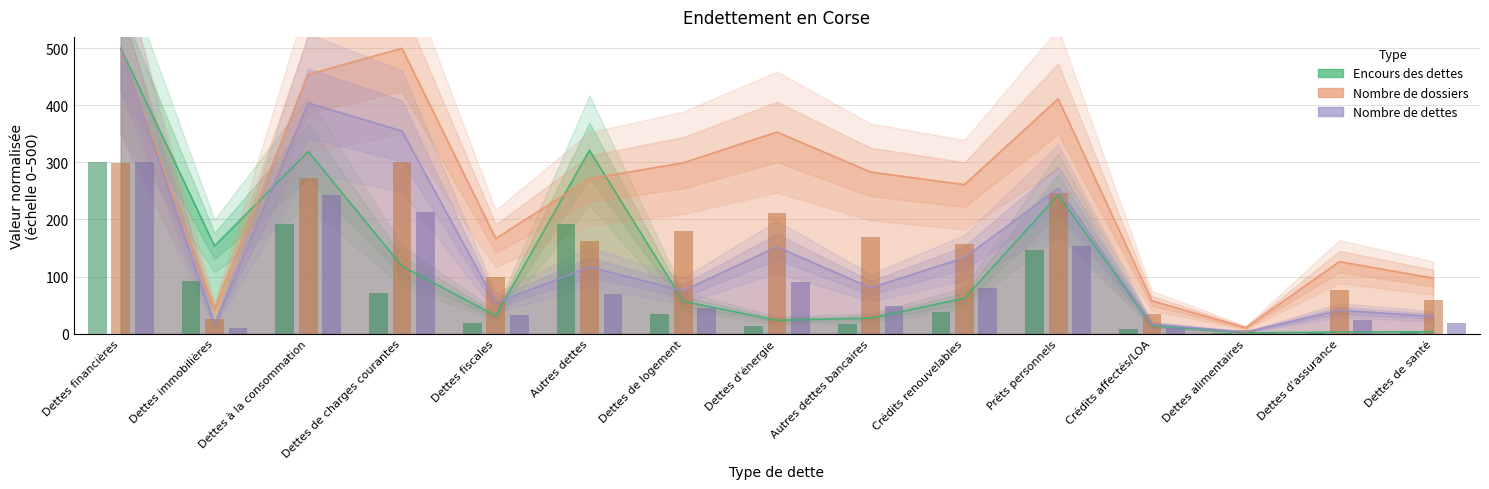

Which series has the largest total across all categories?

Nombre de dossiers